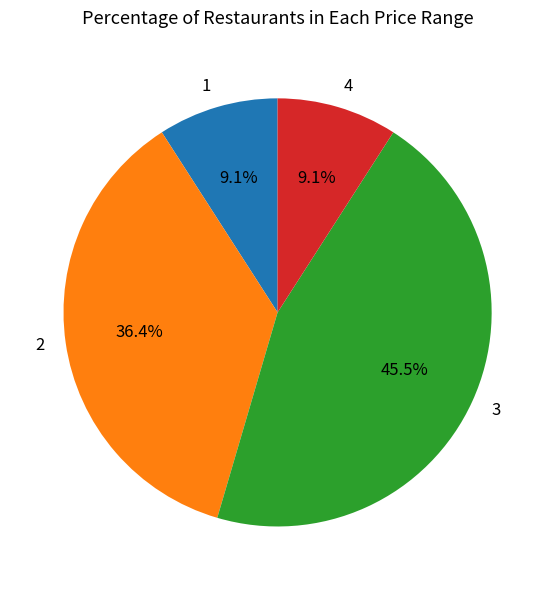

Does 1 represent more than half of the total?

No